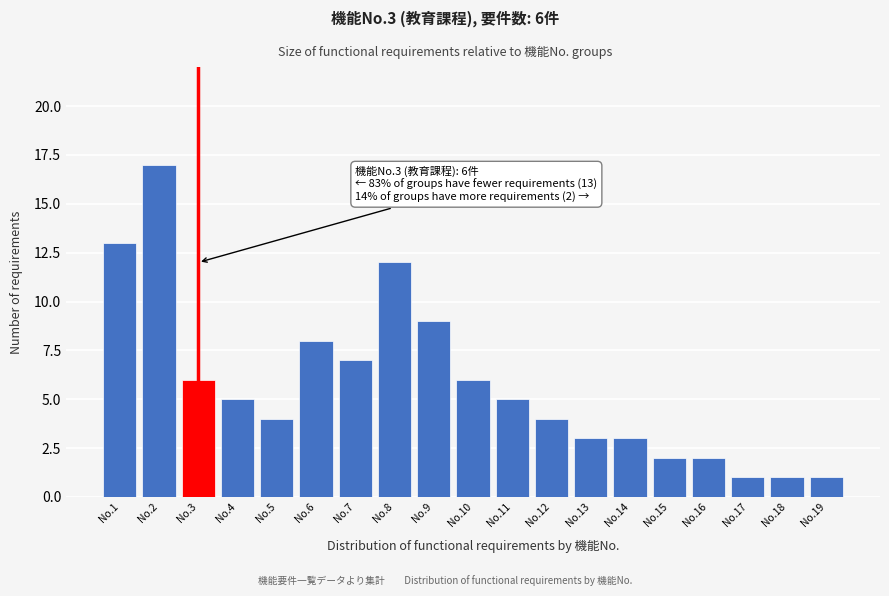

Reading left to right, transcribe all the data shown in this chart.

13	17	6	5	4	8	7	12	9	6	5	4	3	3	2	2	1	1	1